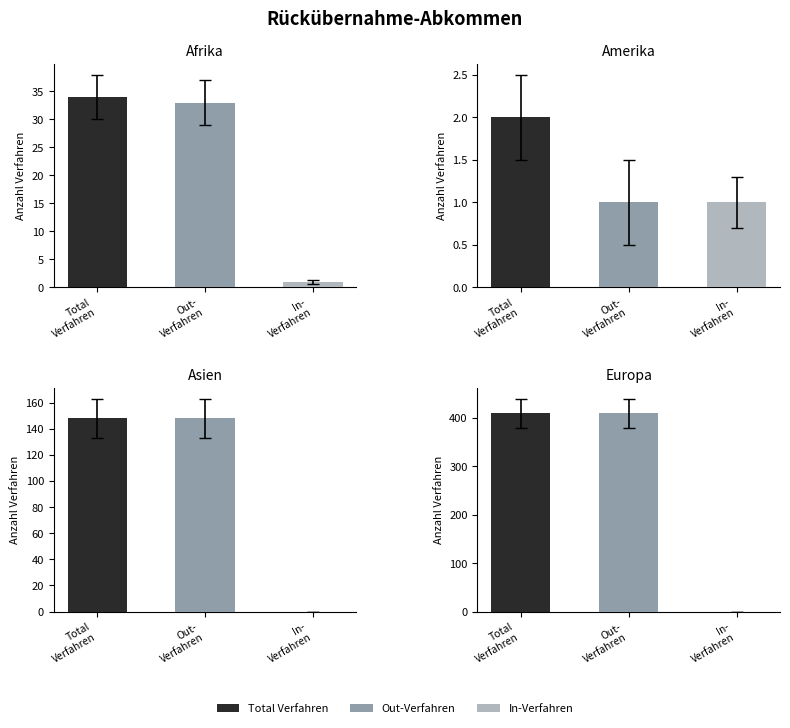

At which label does Total Verfahren reach its peak?

Europa